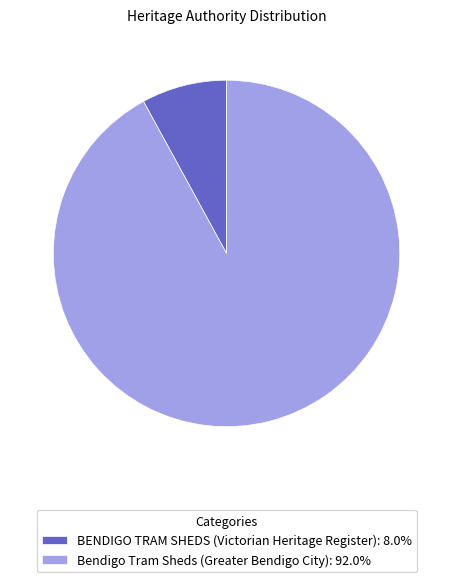

Approximately how many times larger is the value at Bendigo Tram Sheds (Greater Bendigo City): 92.0% compared to BENDIGO TRAM SHEDS (Victorian Heritage Register): 8.0%?

11.6